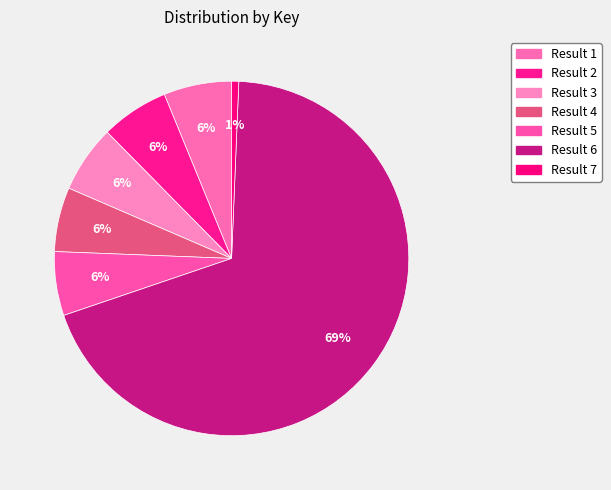

Which category has the smallest portion of the pie?

Result 7